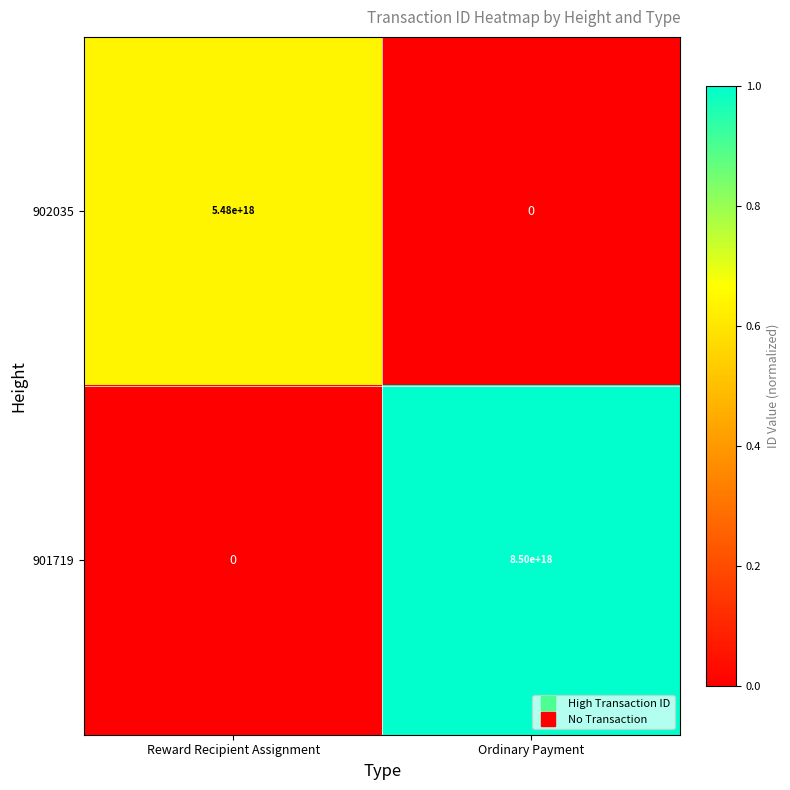

Between Reward Recipient Assignment and Ordinary Payment, which series saw the biggest shift?

901719